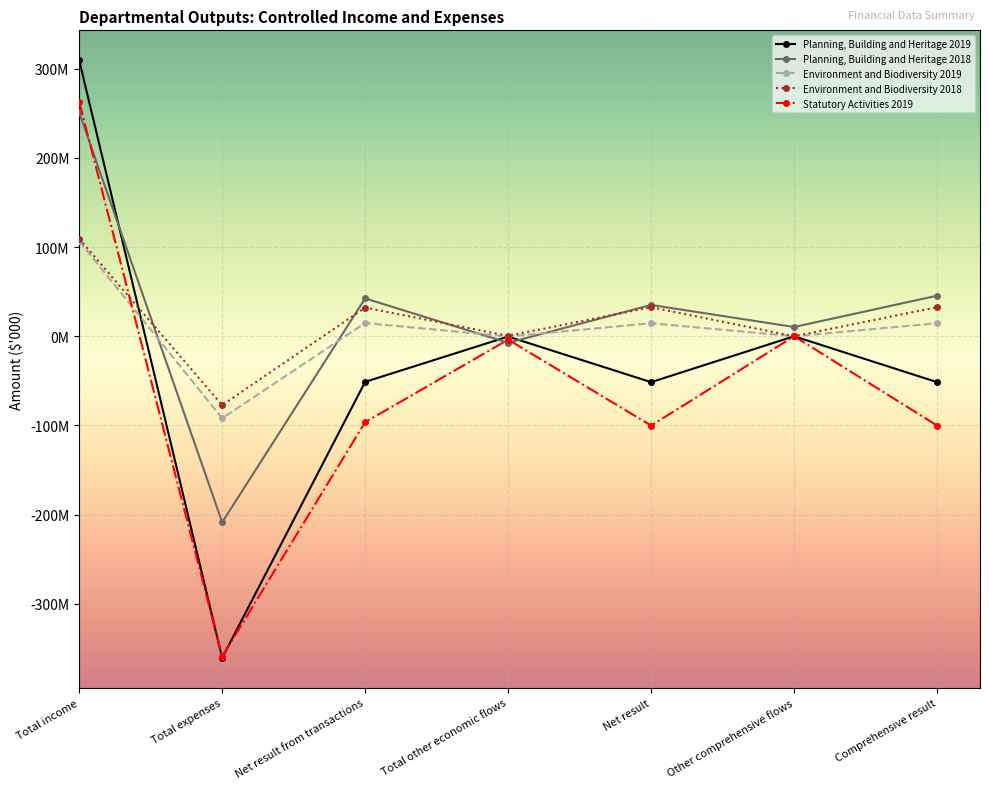

True or false: Environment and Biodiversity 2019 has more than 0 interior local peaks.

True